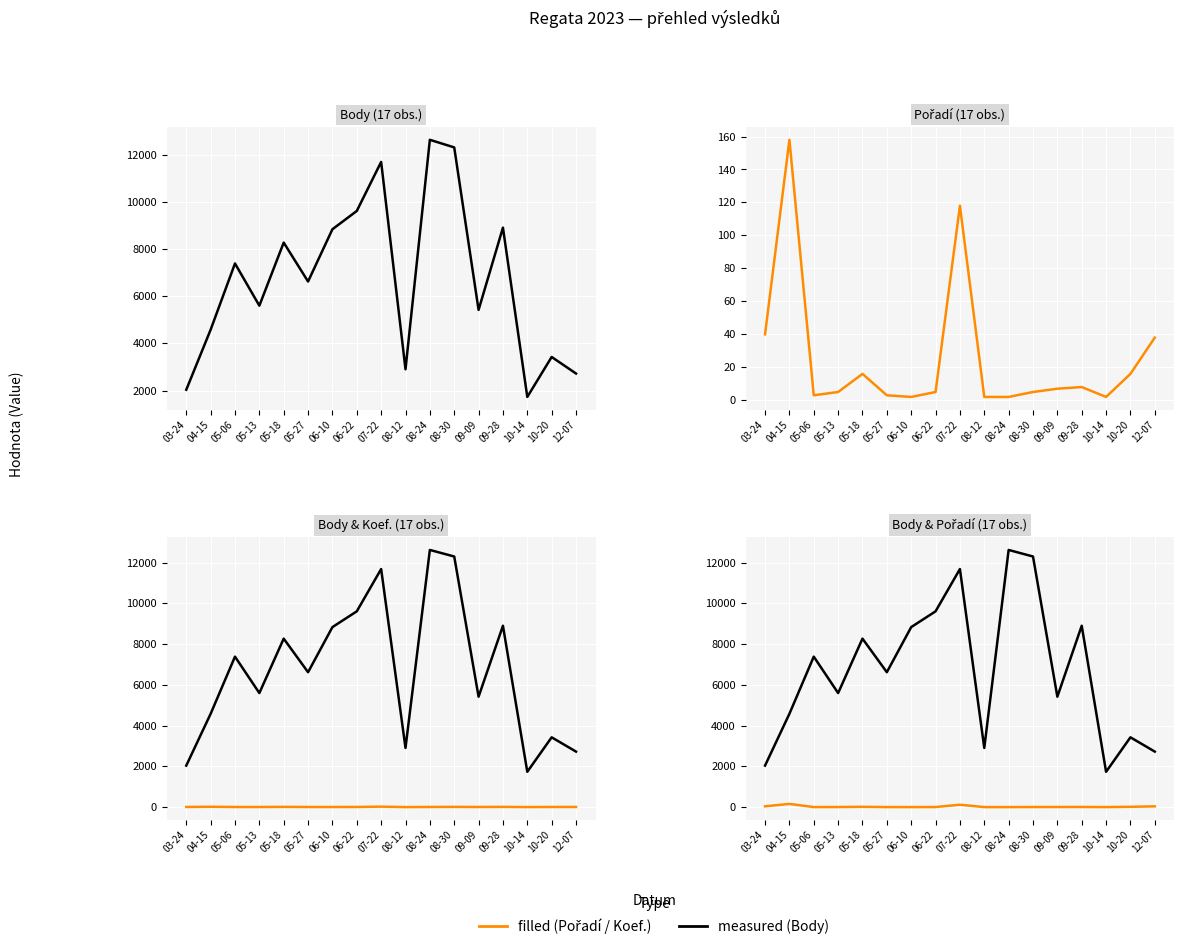

What position from the right is 12-07?

1